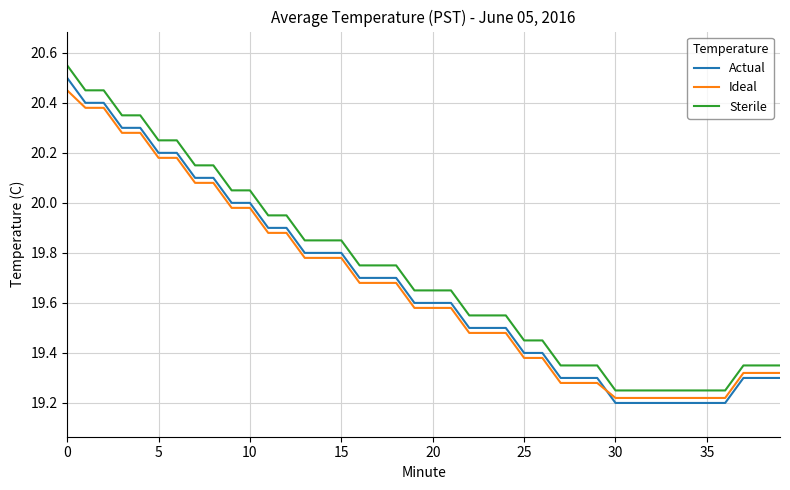

True or false: Sterile and Actual cross at least once.

False